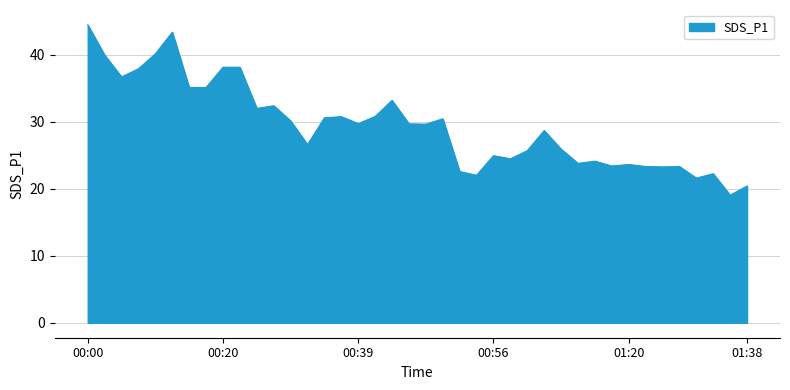

What is the difference between the maximum and minimum values?

25.4